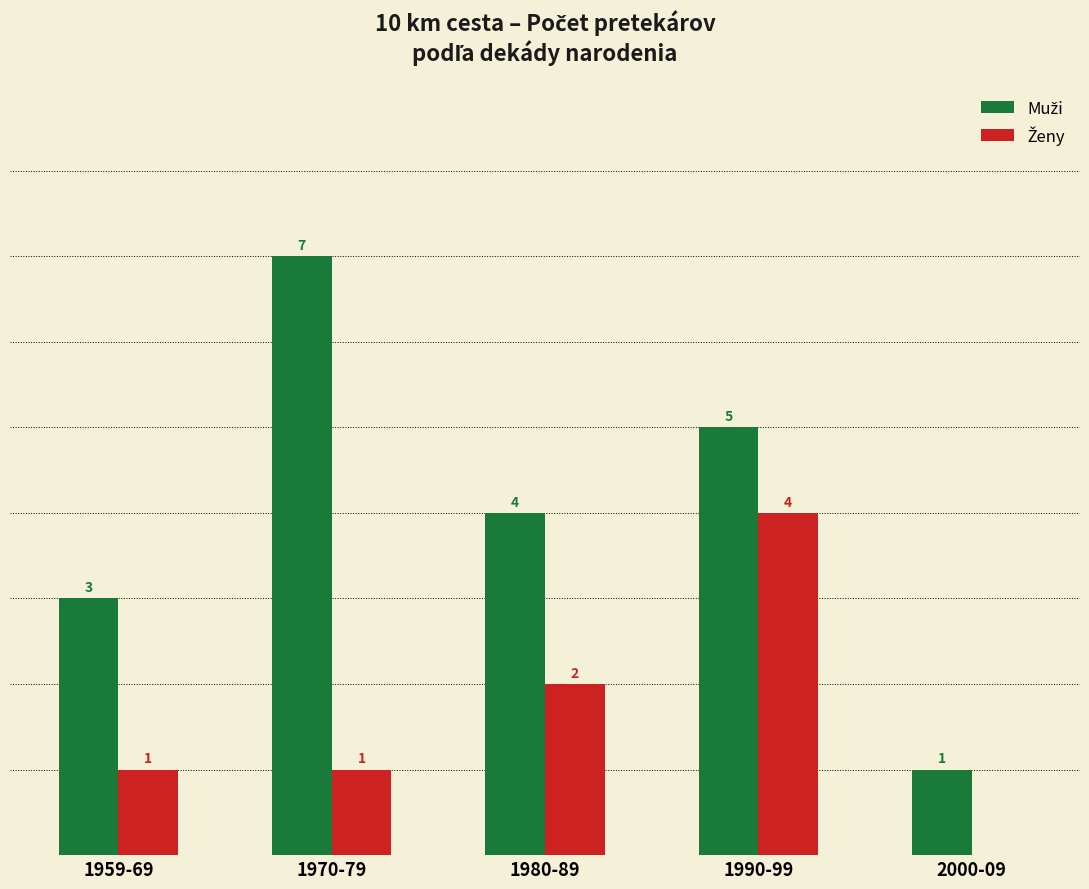

At which category is the sum across all series the highest?

1990-99